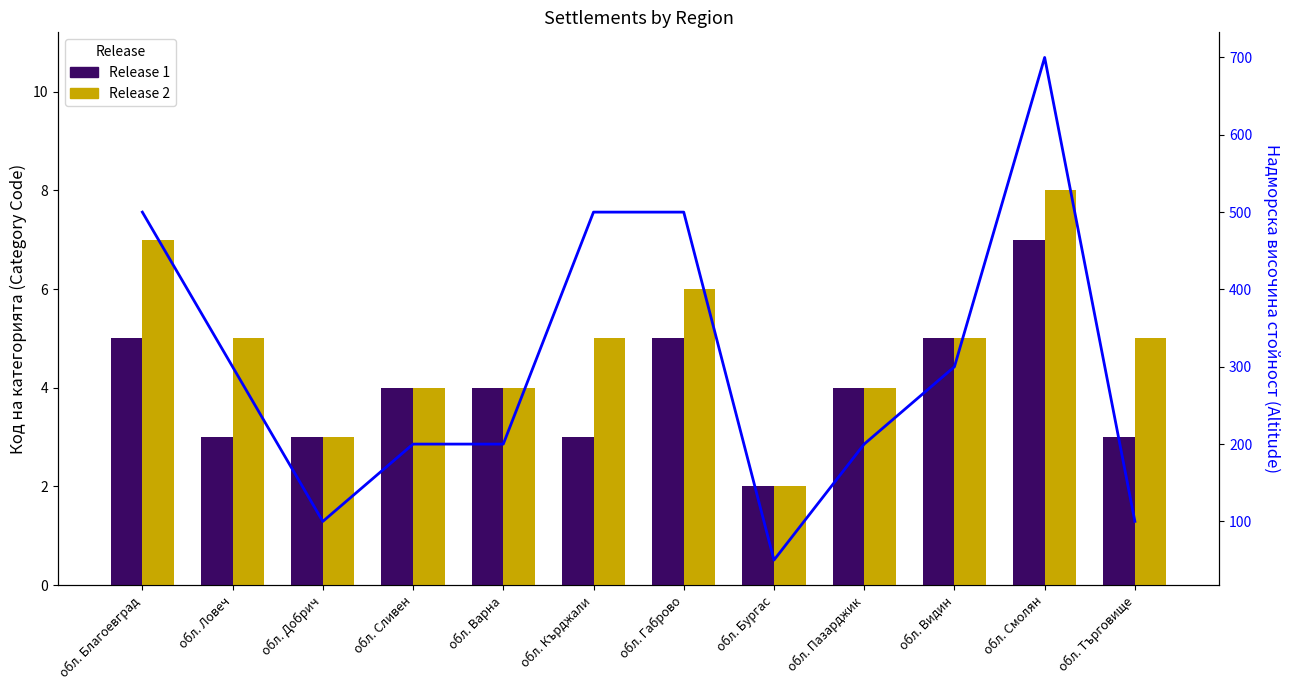

What is the sum of all Release 2 values?

58